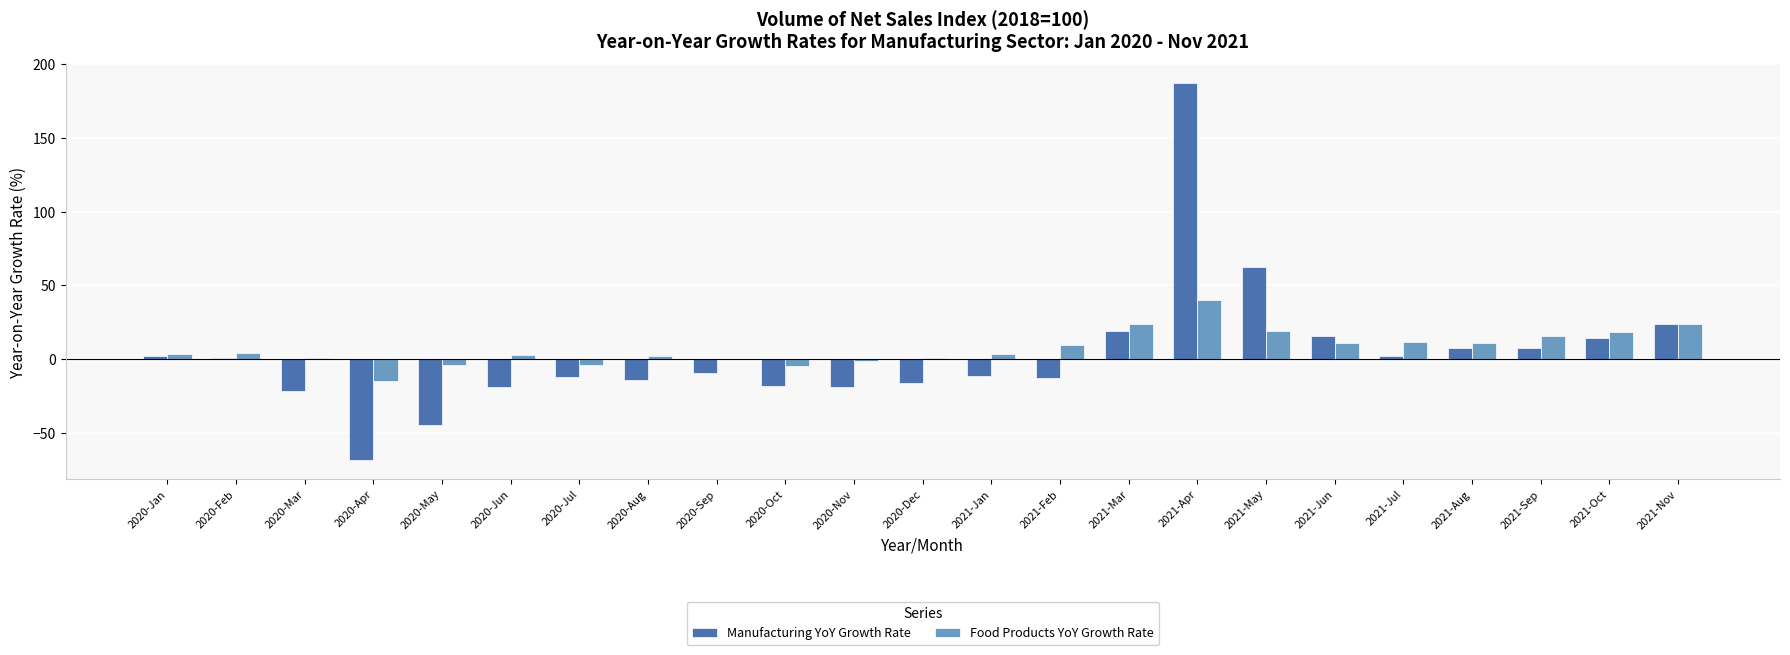

The value of Manufacturing YoY Growth Rate at 2021-Feb is -13.1. True or false?

True